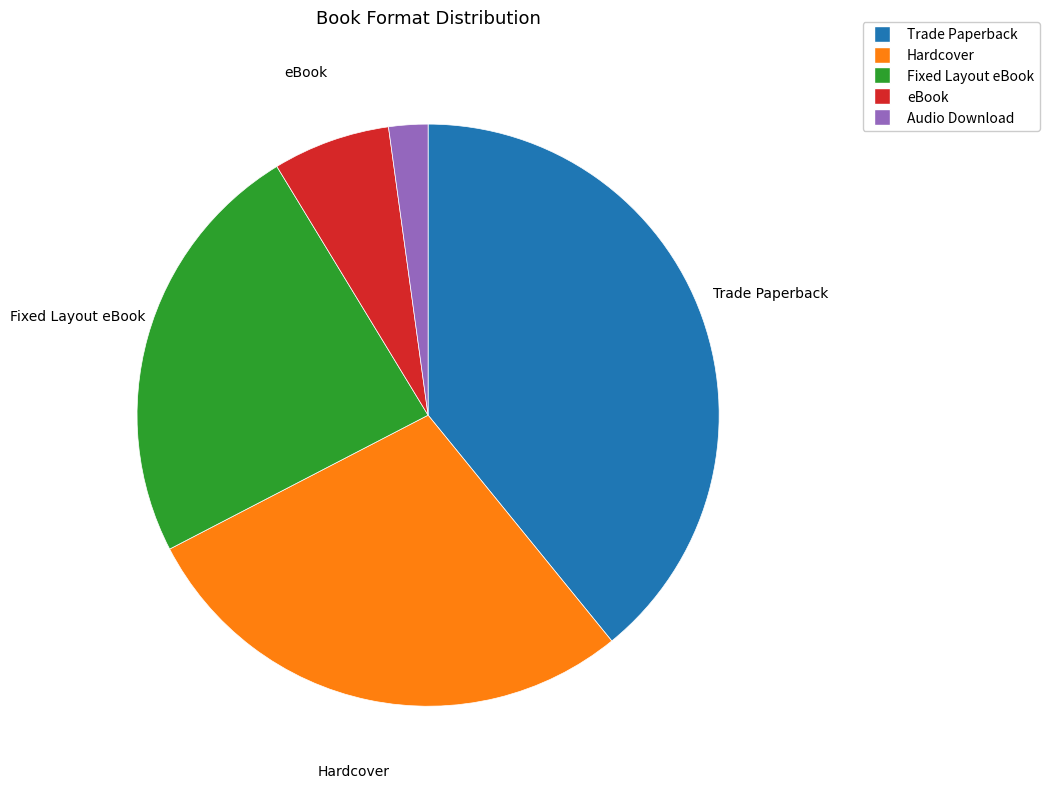

Is Fixed Layout eBook the majority of the pie?

No